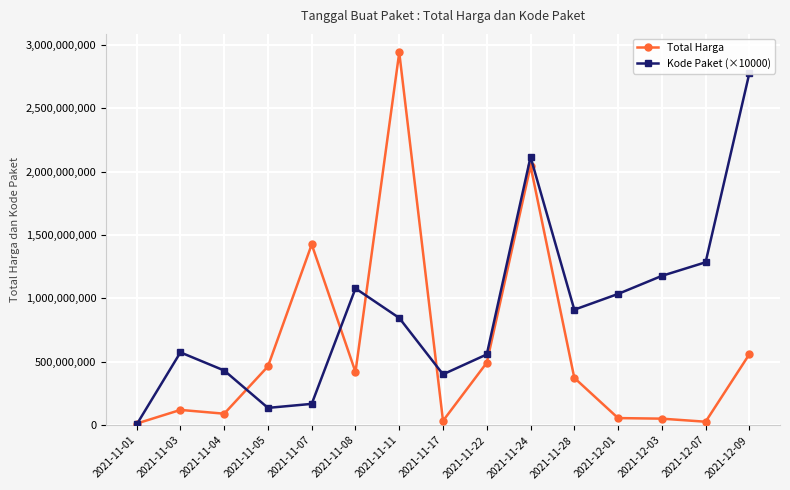

True or false: Kode Paket (×10000) and Total Harga intersect in this chart.

True